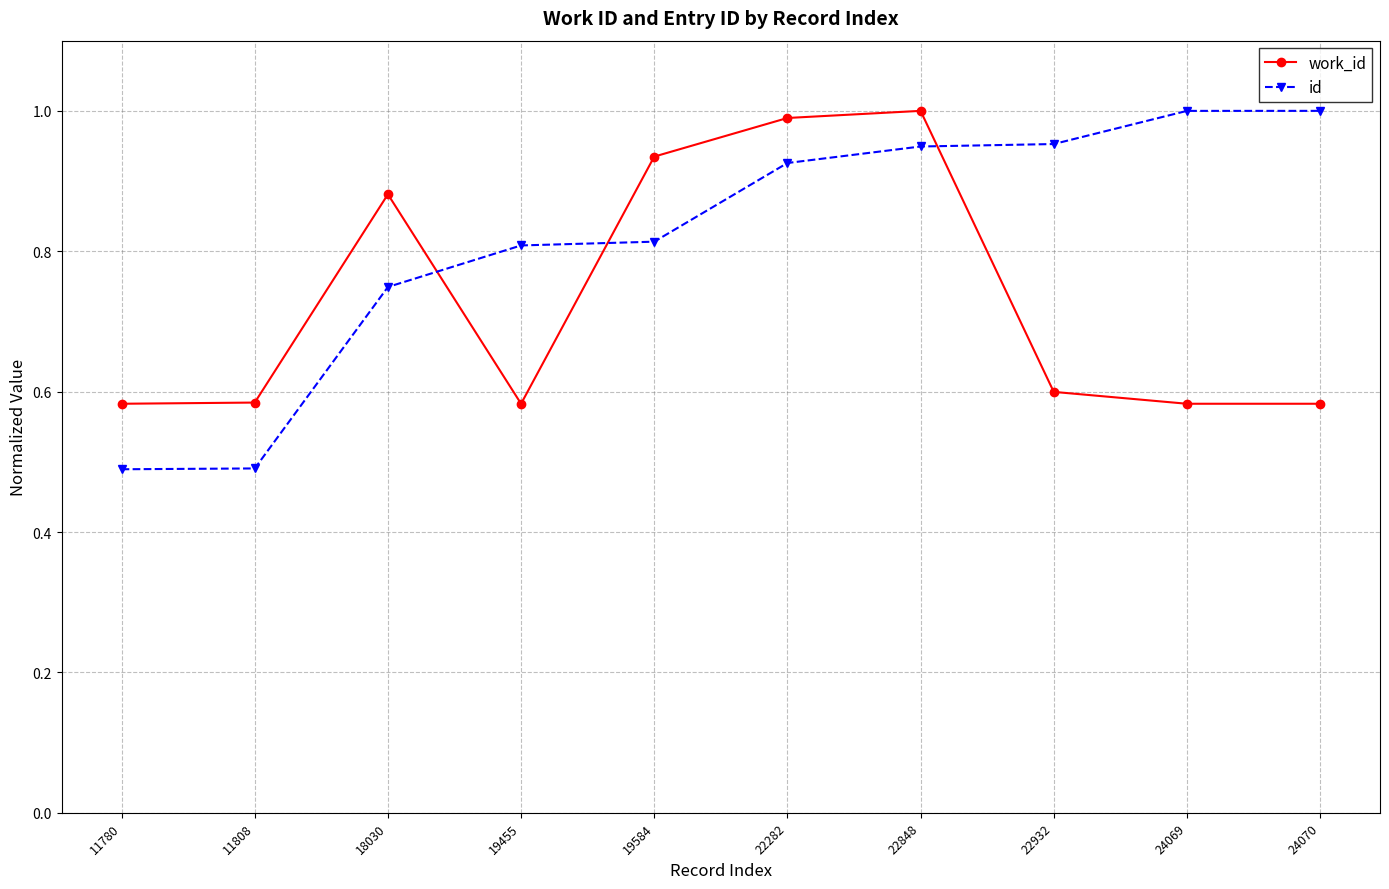

What are all the series names shown in the legend?

work_id, id